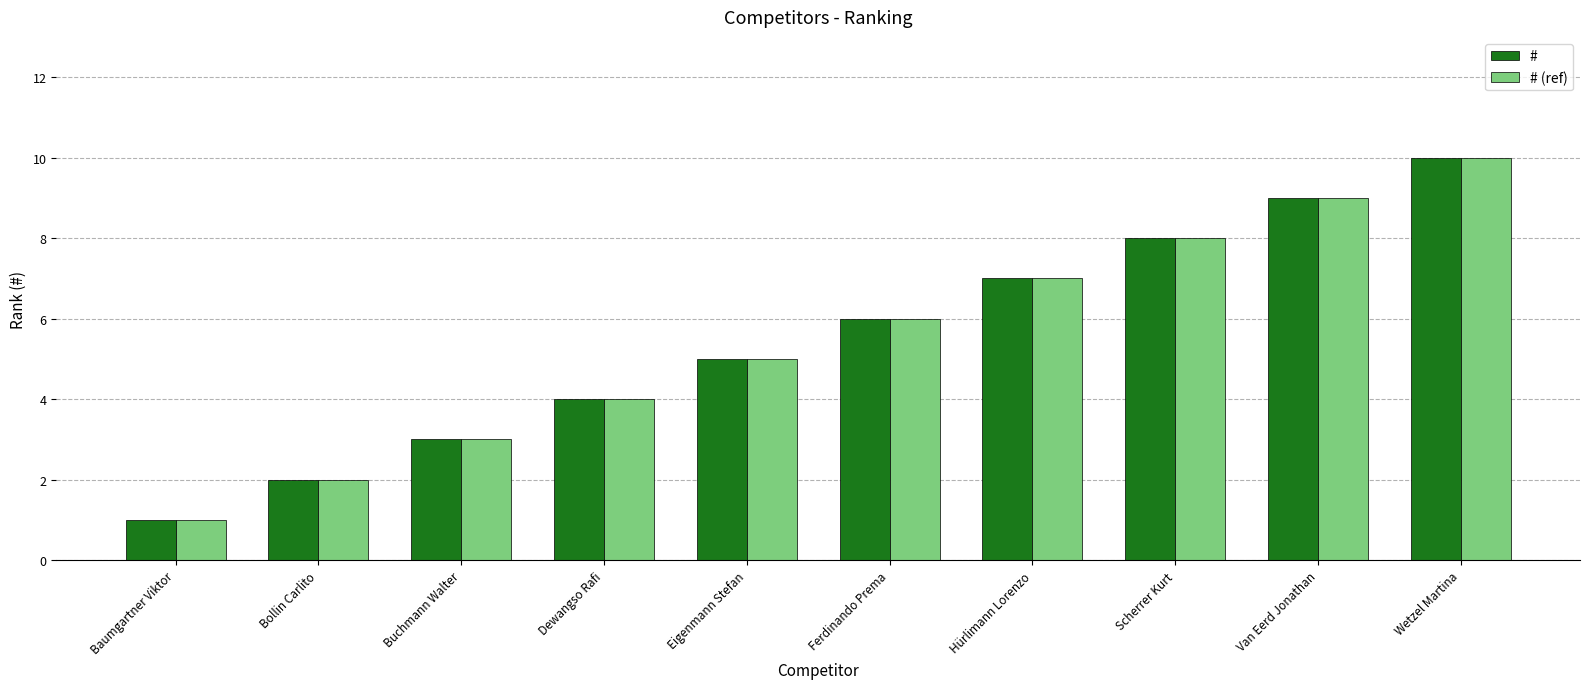

At which category is the sum across all series the highest?

Wetzel Martina